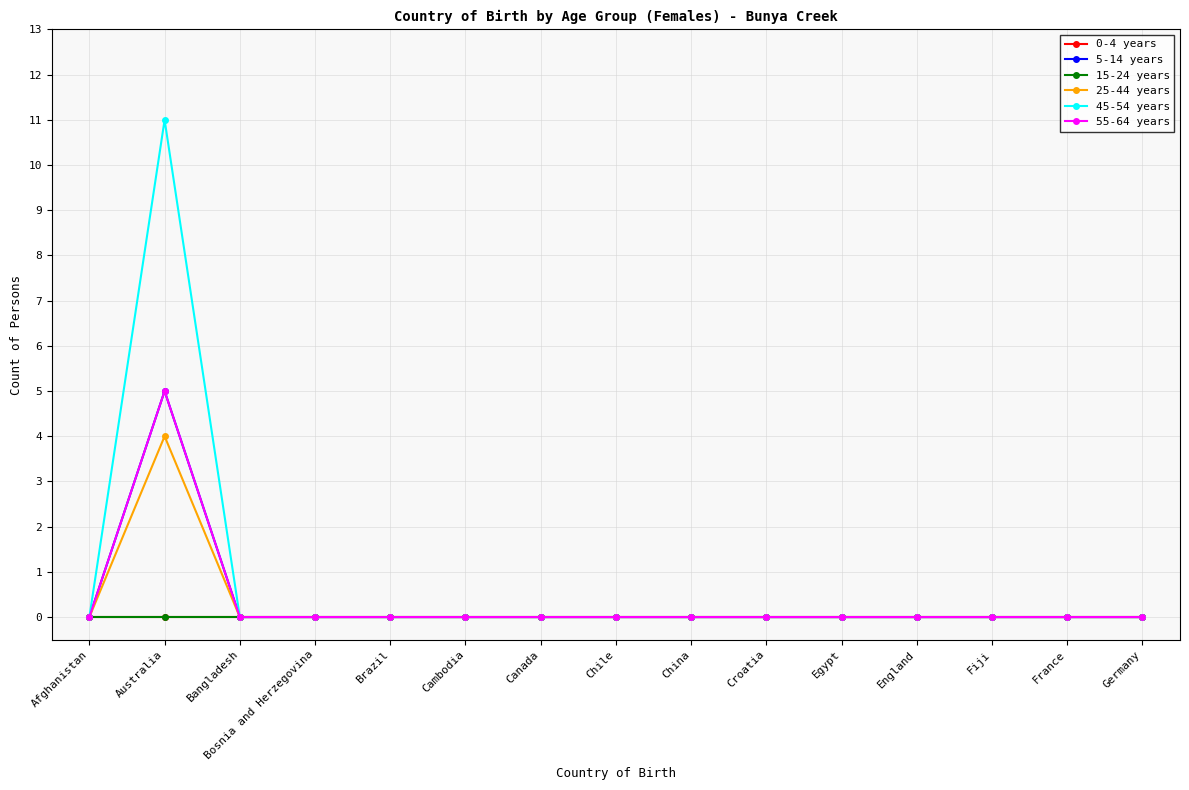

True or false: 15-24 years and 5-14 years intersect in this chart.

False